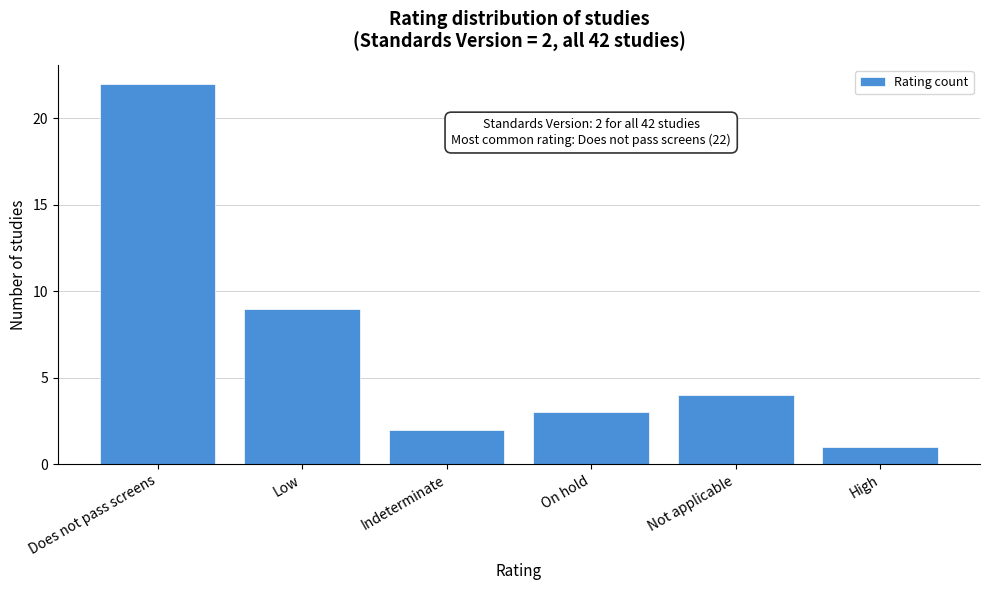

Reading left to right, transcribe all the data shown in this chart.

22	9	2	3	4	1